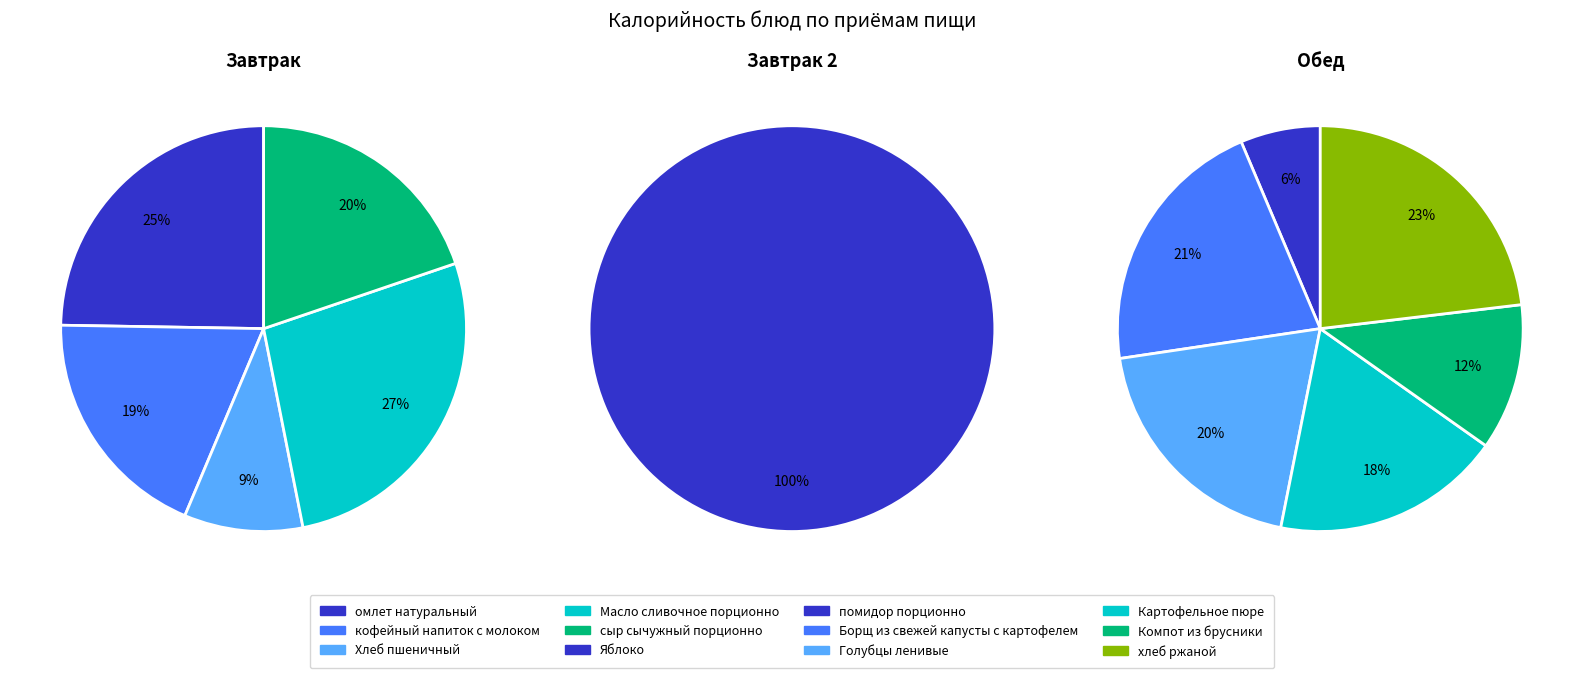

Which category has the biggest portion of the pie?

Масло сливочное порционно